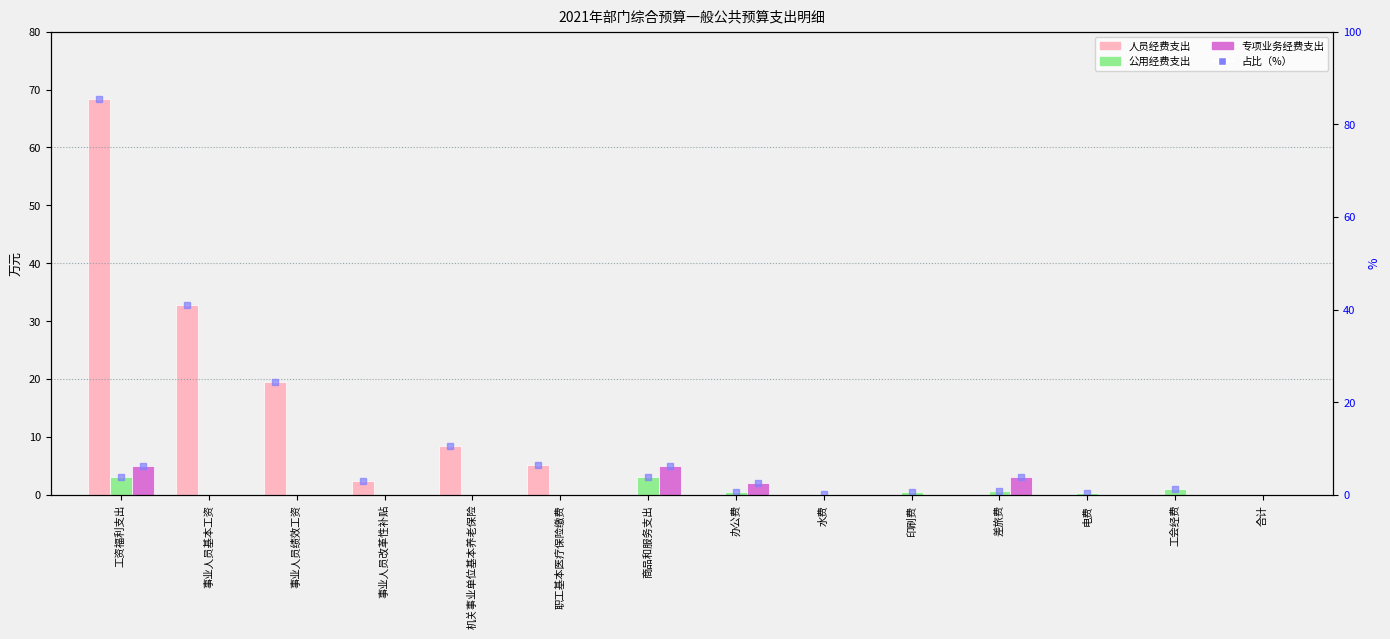

At how many categories does at least one series exceed 22?

2